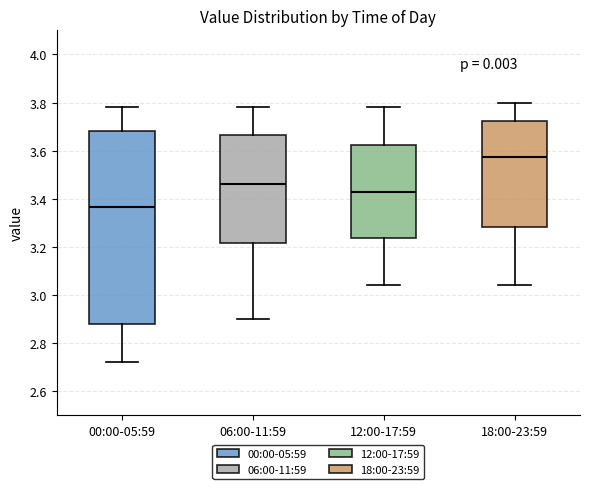

Reading left to right, read every box against the y-axis: the position of its median line, the range the box covers, and the ends of its whiskers. The values are not printed on the chart, so give them approximately, as read against the axis.

00:00-05:59: median 3.36, box 2.88 to 3.68, whiskers 2.72 to 3.78
06:00-11:59: median 3.46, box 3.22 to 3.66, whiskers 2.90 to 3.78
12:00-17:59: median 3.44, box 3.24 to 3.62, whiskers 3.04 to 3.78
18:00-23:59: median 3.58, box 3.28 to 3.72, whiskers 3.04 to 3.80